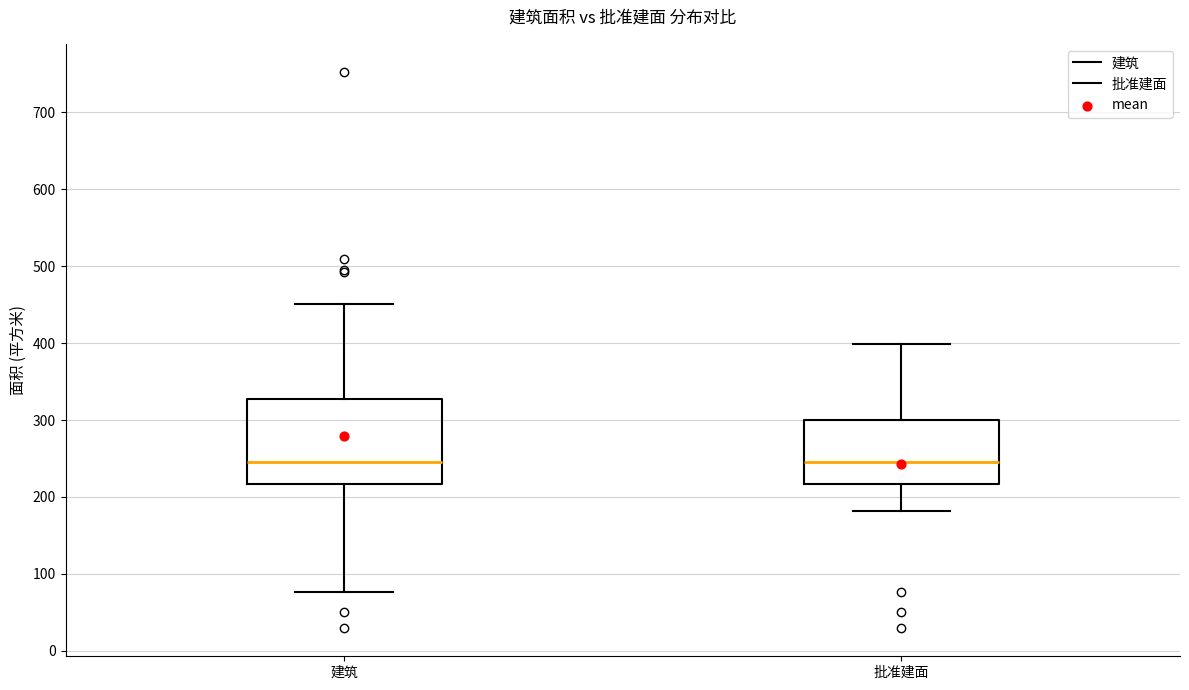

Where does the upper whisker of the box for 建筑 end on the y-axis? The values are not printed on the chart, so give them approximately, as read against the axis.

450